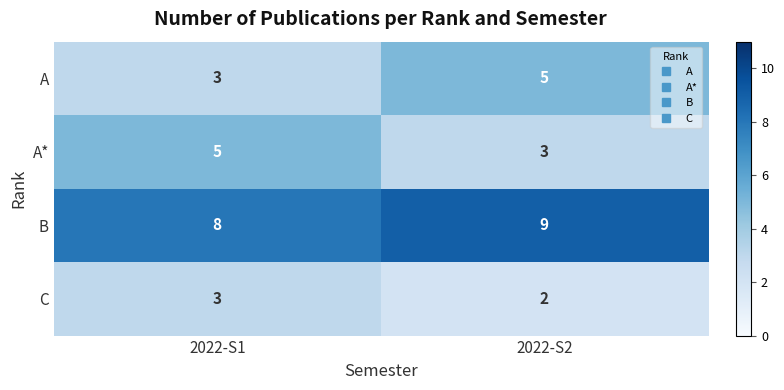

What is the difference between the highest and lowest values at 2022-S2?

7